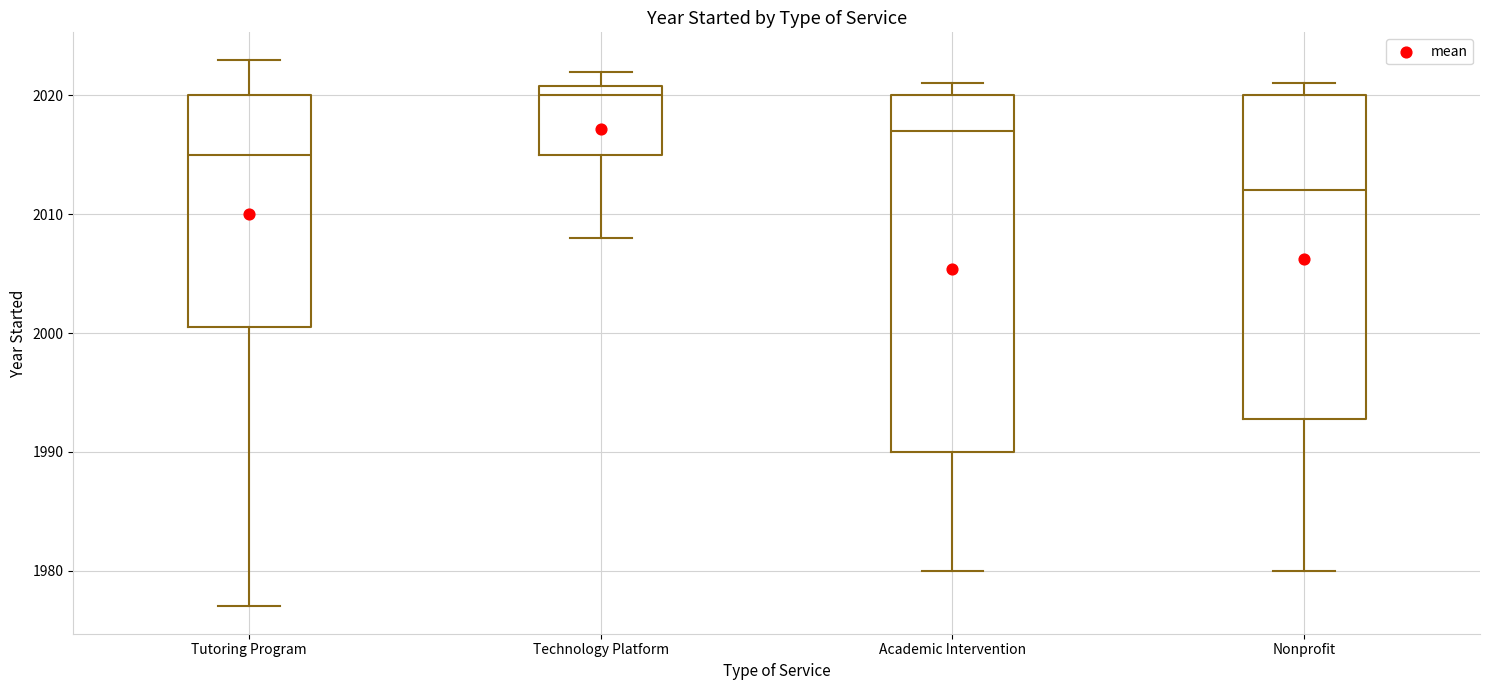

Reading left to right, transcribe this box plot: for each box, give where its median line is, the range the box spans, and where its two whiskers end, as read against the y-axis. The values are not printed on the chart, so give them approximately, as read against the axis.

Tutoring Program: median 2015, box 2001 to 2020, whiskers 1977 to 2023
Technology Platform: median 2020, box 2015 to 2021, whiskers 2008 to 2022
Academic Intervention: median 2017, box 1990 to 2020, whiskers 1980 to 2021
Nonprofit: median 2012, box 1993 to 2020, whiskers 1980 to 2021